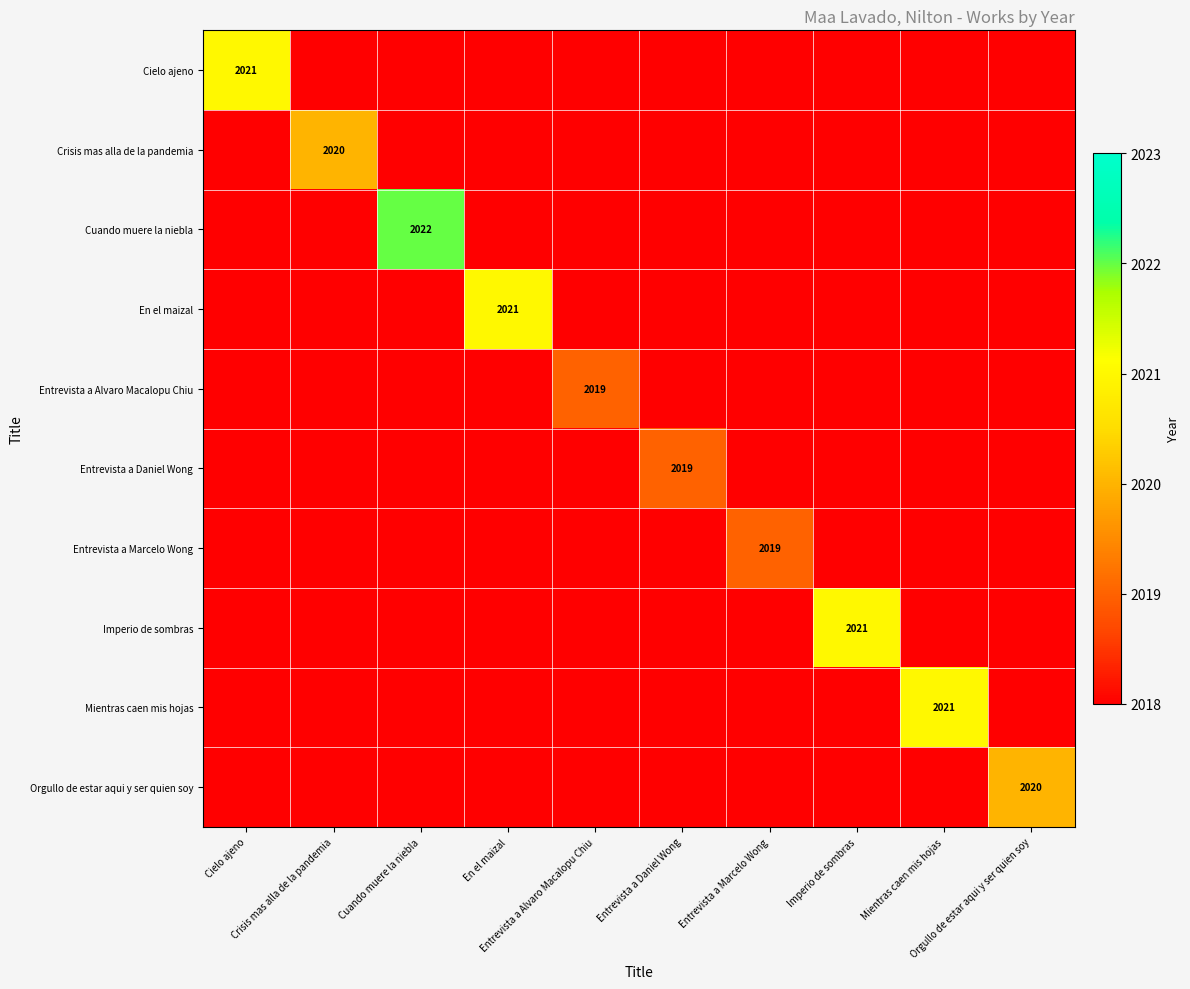

The value of En el maizal at Crisis mas alla de la pandemia is 1269. True or false?

False